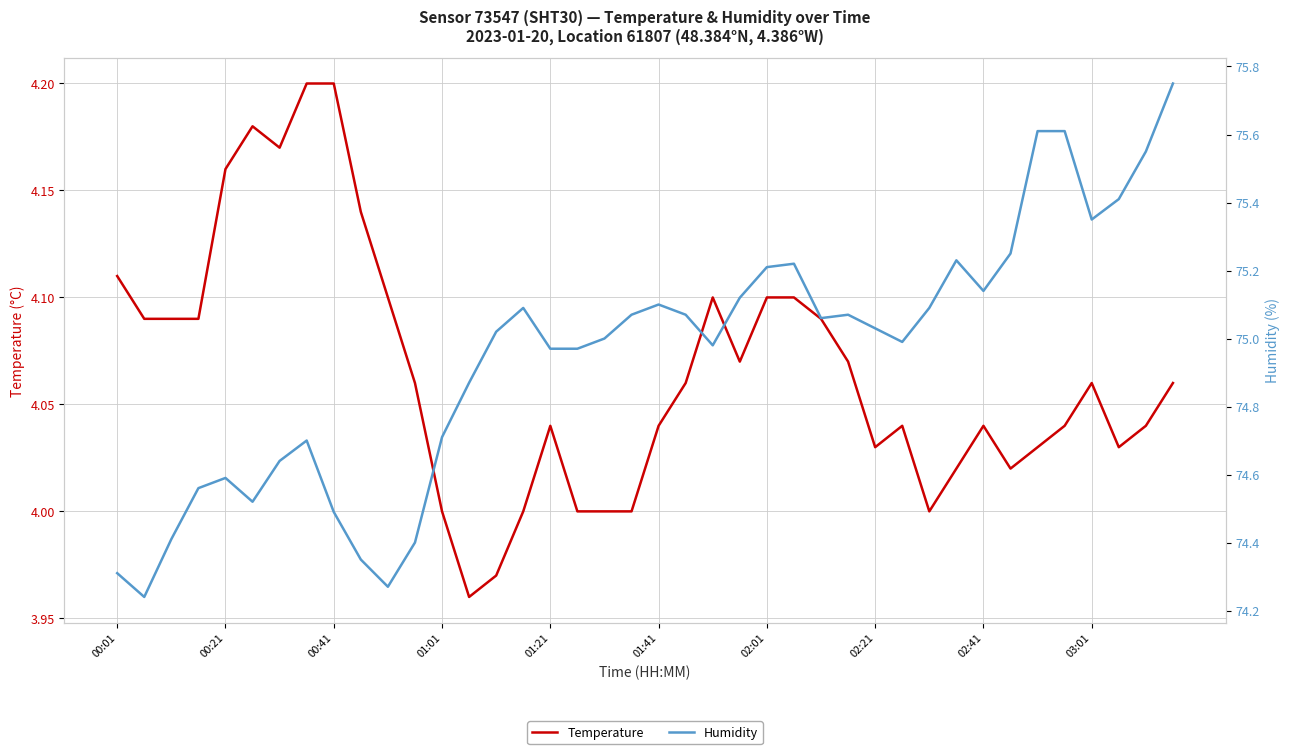

True or false: temperature and humidity intersect in this chart.

False